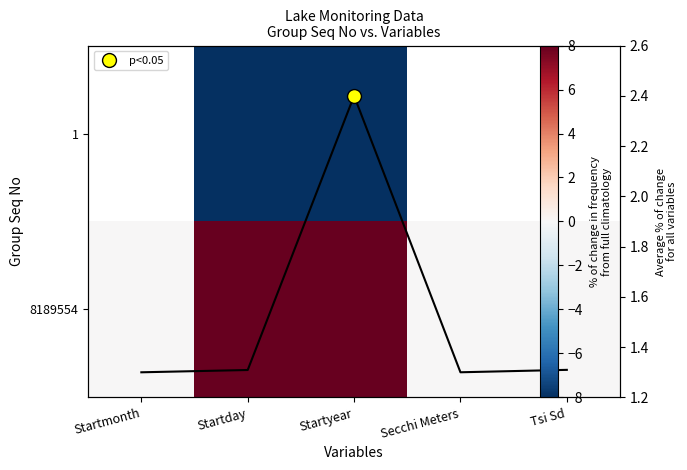

Between Tsi Sd and Startmonth, which is larger?

Startmonth